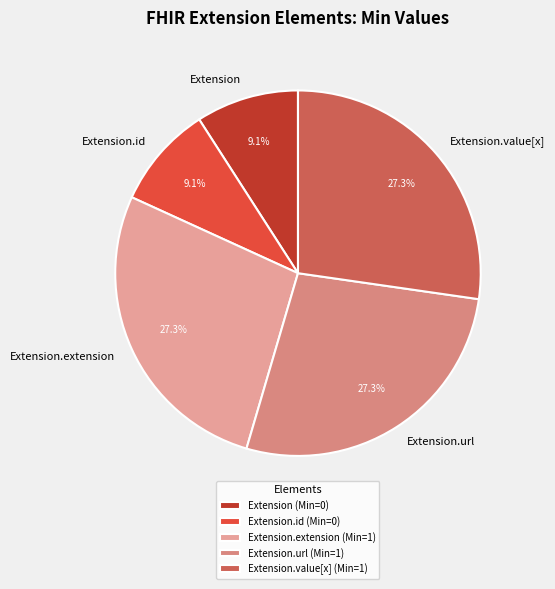

Is there any slice that represents more than half of the pie?

No